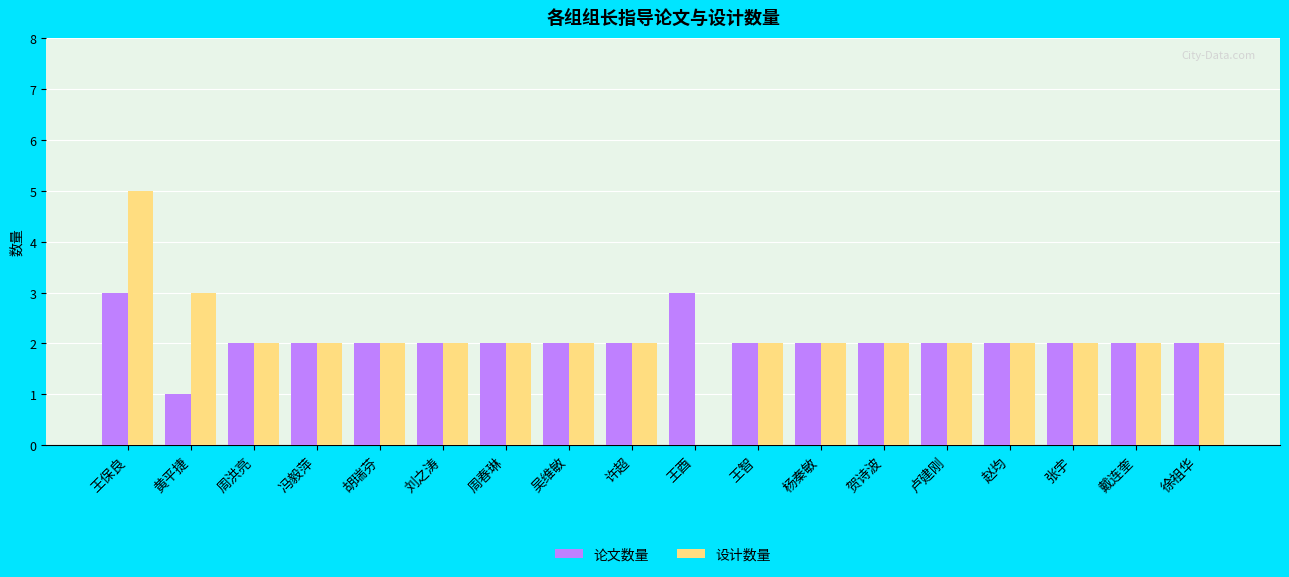

Is it true that 设计数量 equals 2 at 胡瑞芬?

True